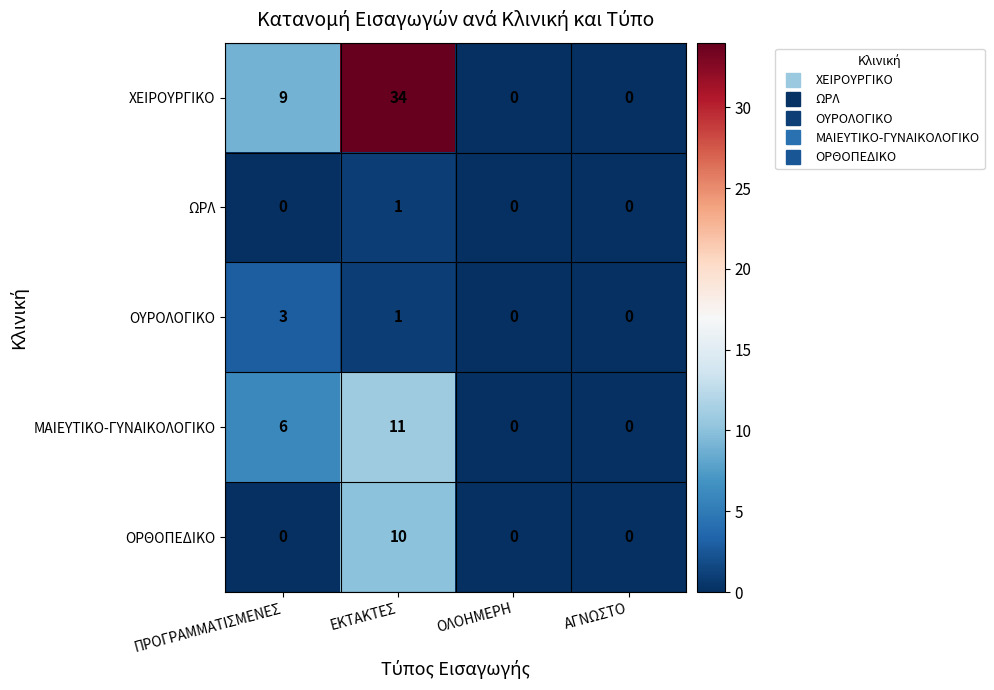

The ΜΑΙΕΥΤΙΚΟ-ΓΥΝΑΙΚΟΛΟΓΙΚΟ series shows 3 at ΕΚΤΑΚΤΕΣ. True or false?

False